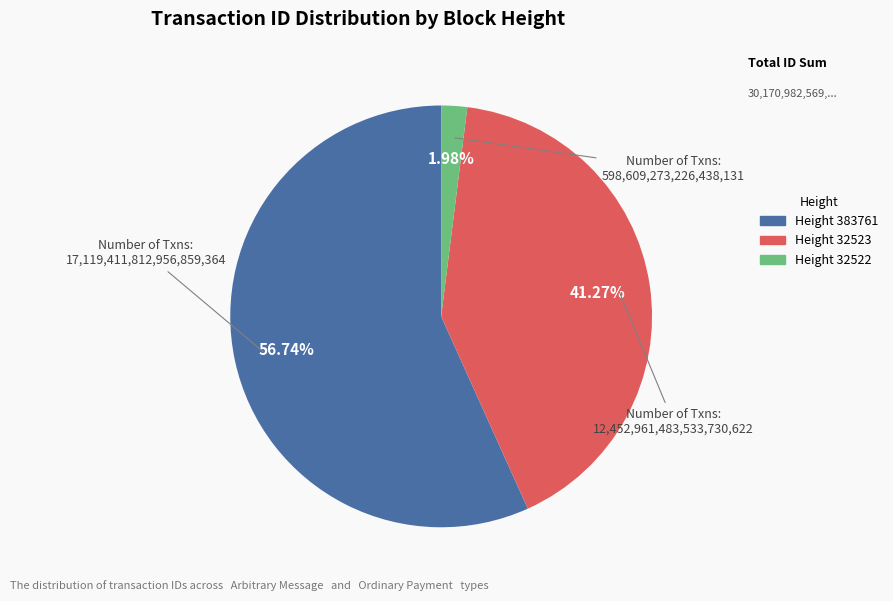

Is there any slice that represents more than half of the pie?

Yes